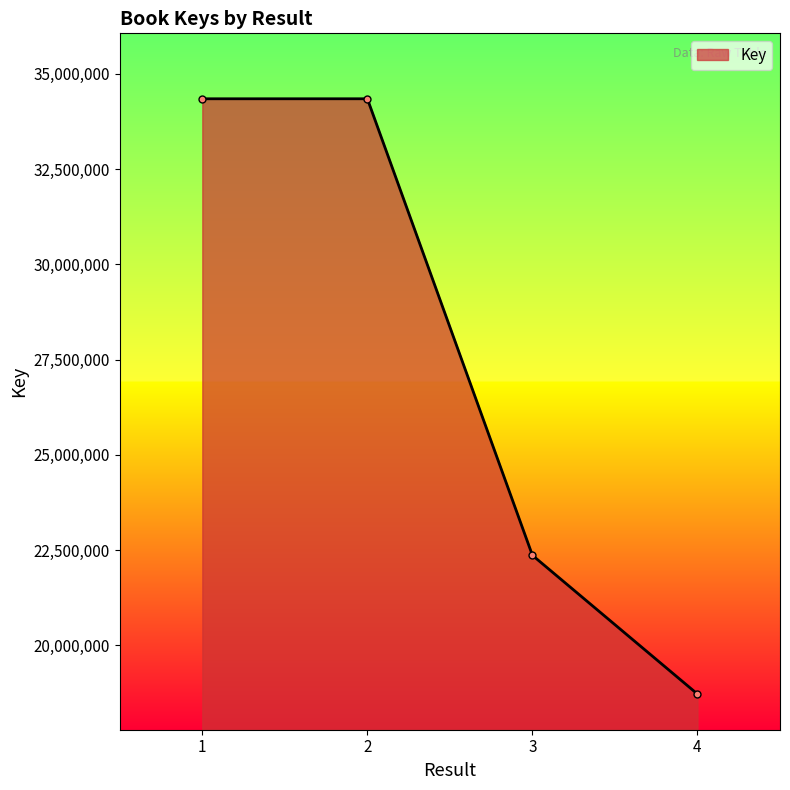

What is the minimum value shown in the chart?

18723856